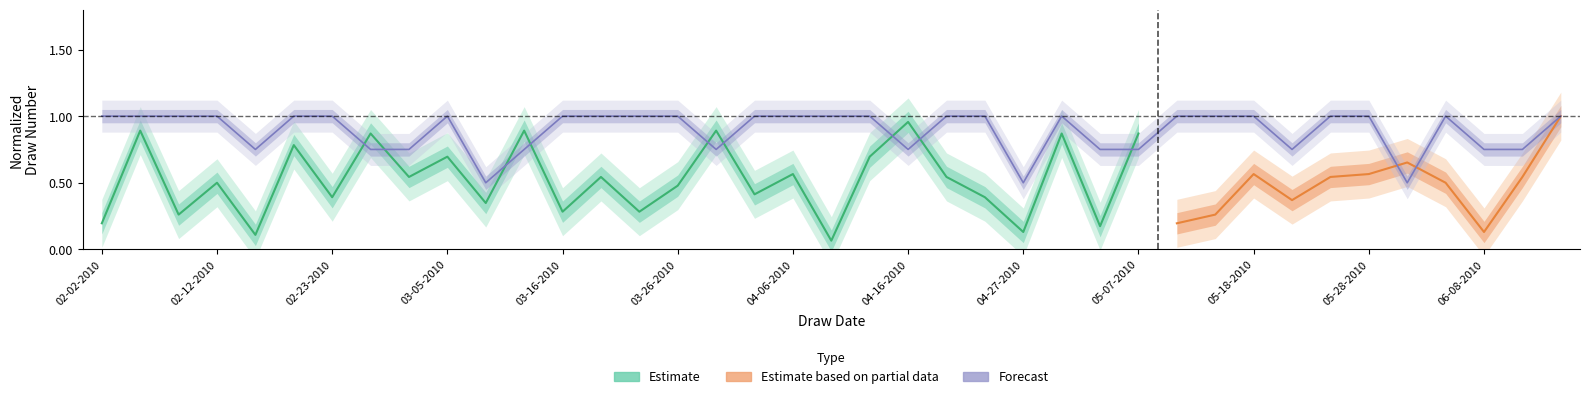

What is the change in value from 03-30-2010 to 05-18-2010?

+0.2